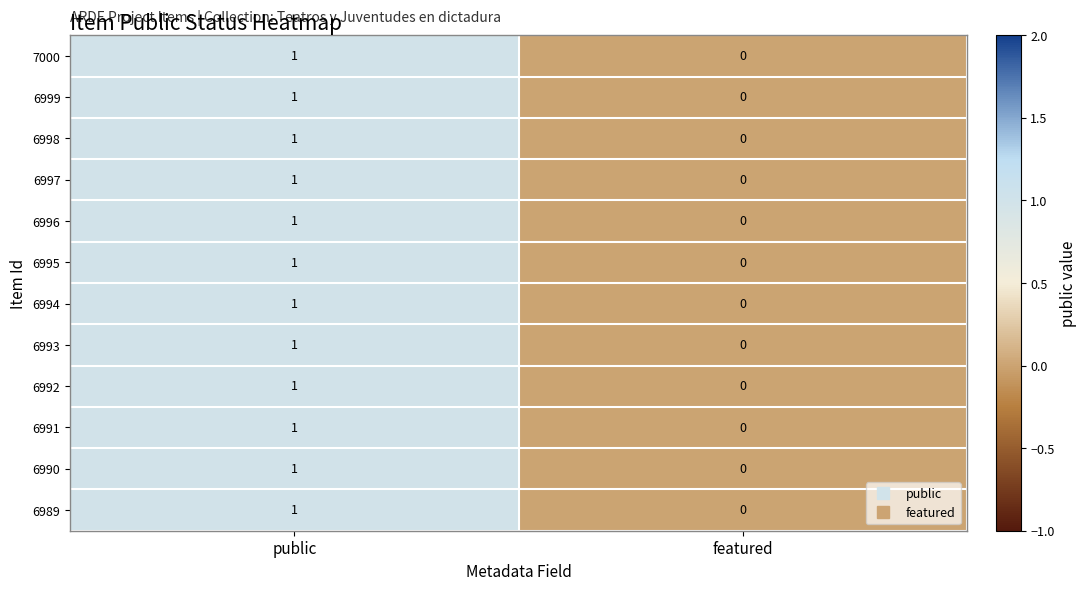

Where is 6992 nearest to the value 0?

featured